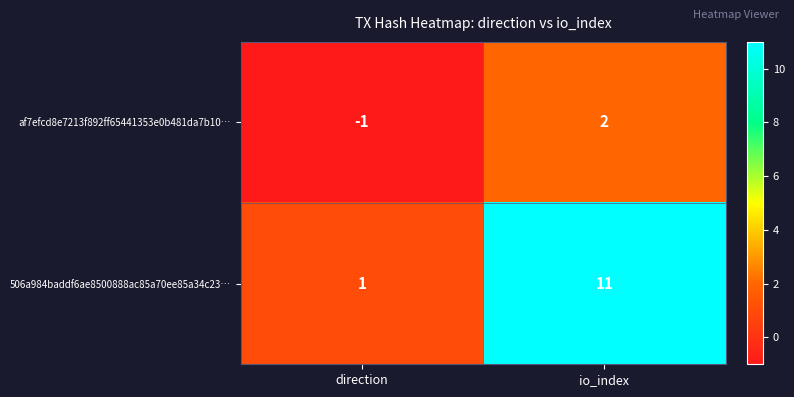

What is the greatest value displayed?

11